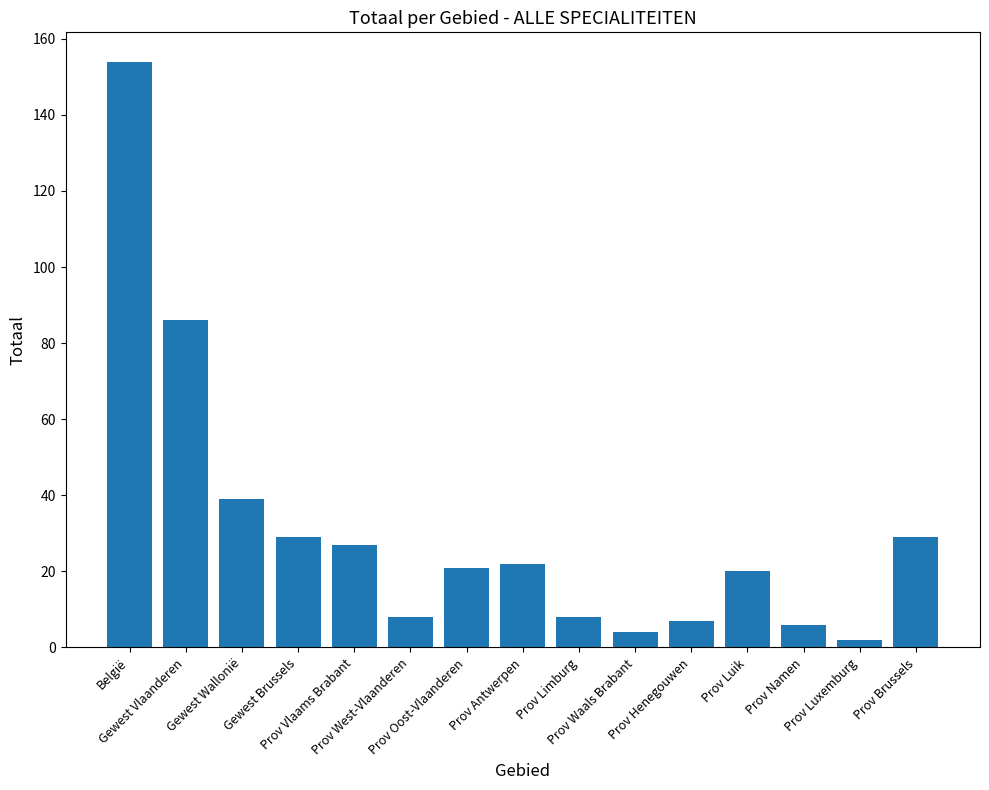

The chart shows a value of 27 at Prov Vlaams Brabant. True or false?

True